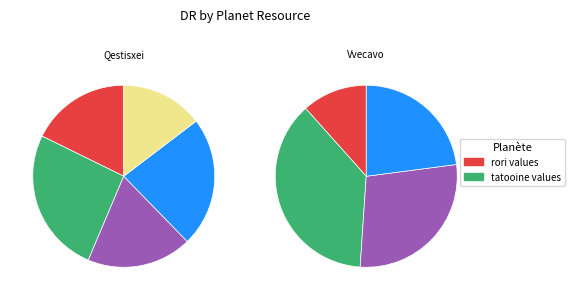

What is the total percentage of Vvecavo and Qestisxei?

100.0%